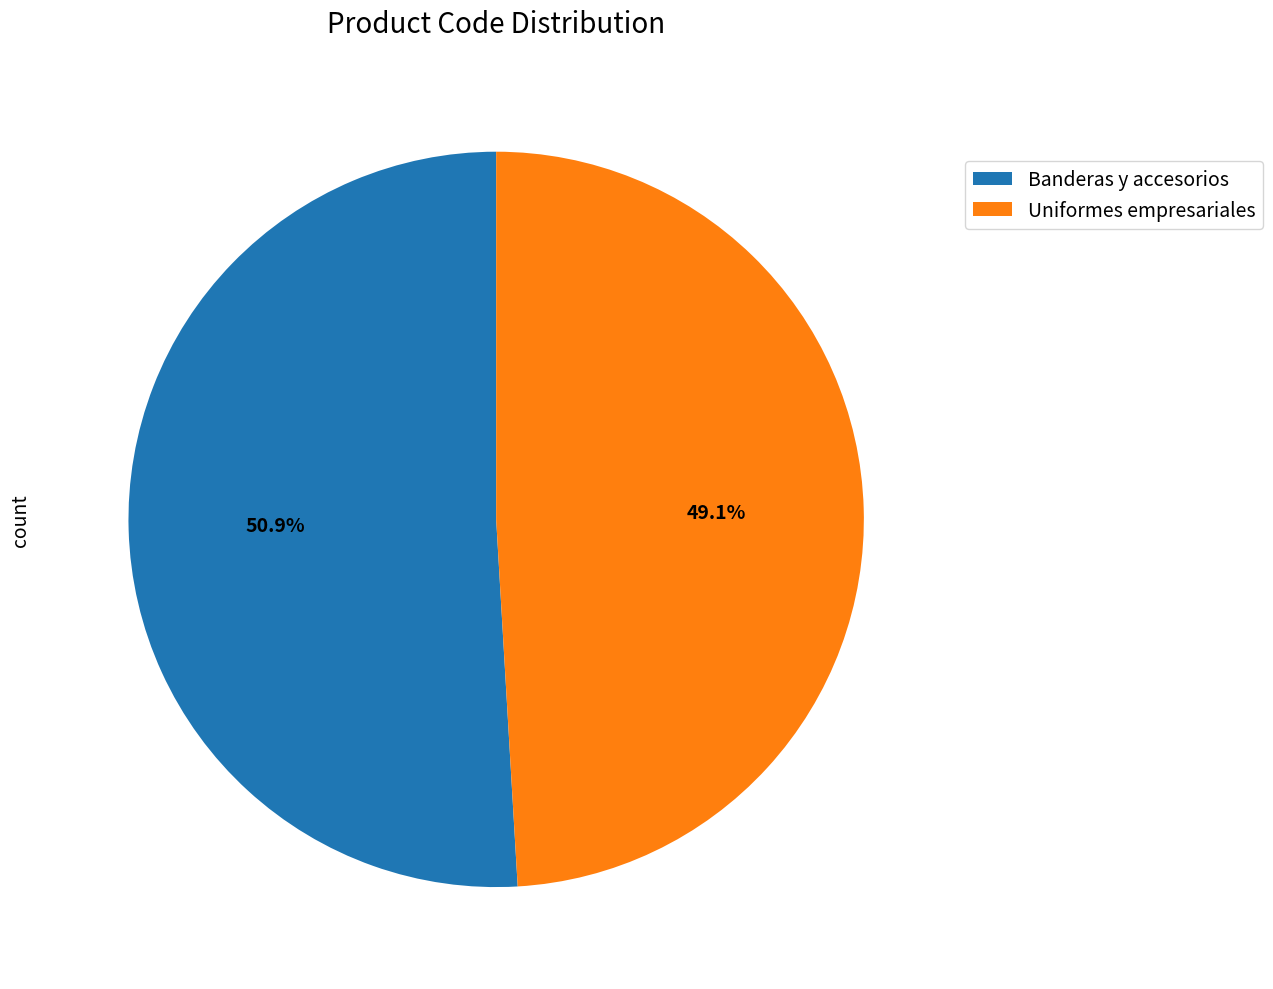

Which slice is the smallest?

Uniformes empresariales